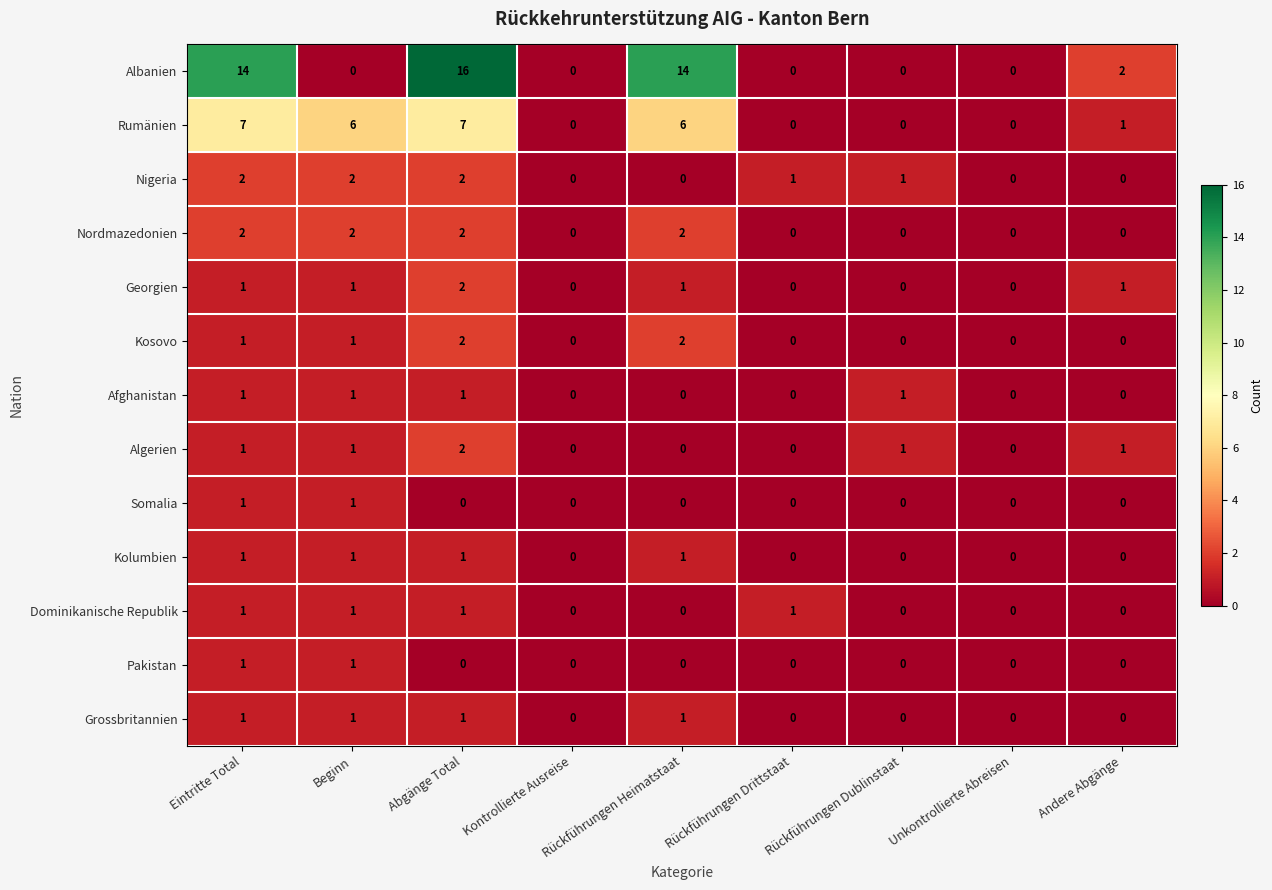

What is the maximum value shown in the chart?

16